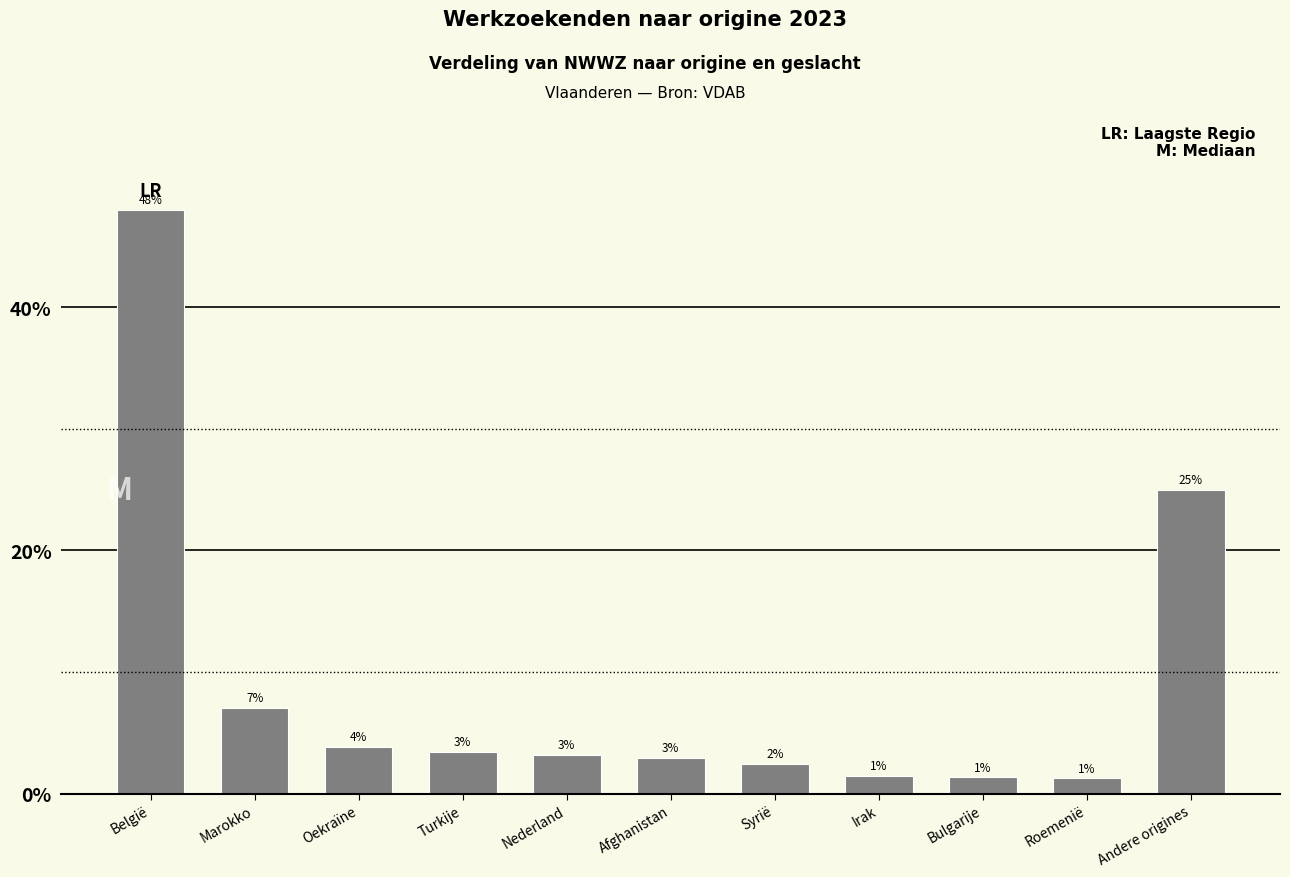

Are the bars horizontal?

No